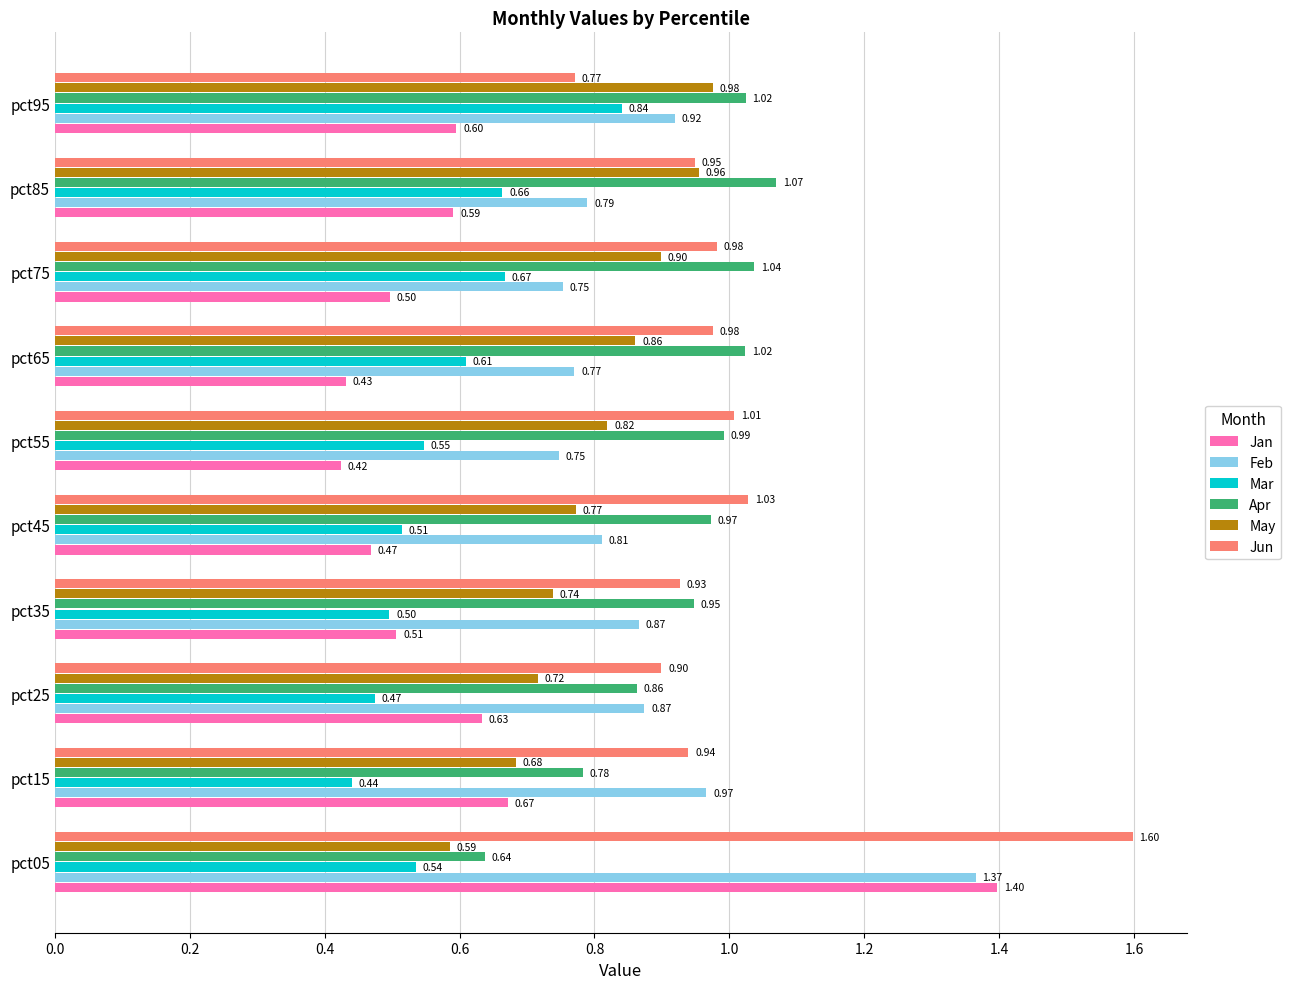

At which label is Mar closest to 0?

pct15